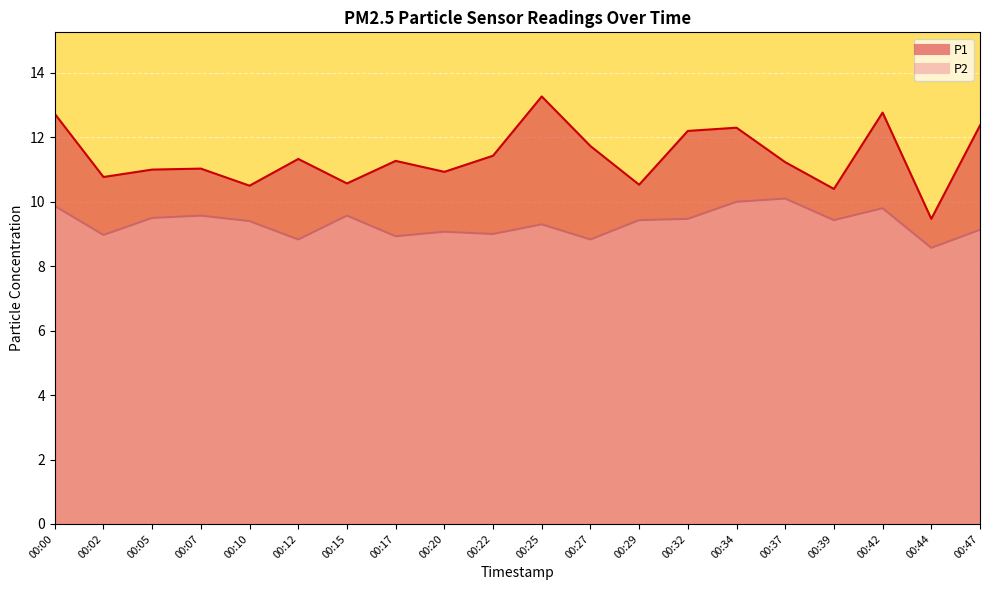

Reading right to left, list all the values displayed in this chart.

P1: 00:47=12.4	00:44=9.5	00:42=12.8	00:39=10.4	00:37=11.2	00:34=12.3	00:32=12.2	00:29=10.5	00:27=11.7	00:25=13.3	00:22=11.4	00:20=10.9	00:17=11.3	00:15=10.6	00:12=11.3	00:10=10.5	00:07=11.0	00:05=11.0	00:02=10.8	00:00=12.7
P2: 00:47=9.1	00:44=8.6	00:42=9.8	00:39=9.4	00:37=10.1	00:34=10.0	00:32=9.5	00:29=9.4	00:27=8.8	00:25=9.3	00:22=9.0	00:20=9.1	00:17=8.9	00:15=9.6	00:12=8.8	00:10=9.4	00:07=9.6	00:05=9.5	00:02=9.0	00:00=9.9